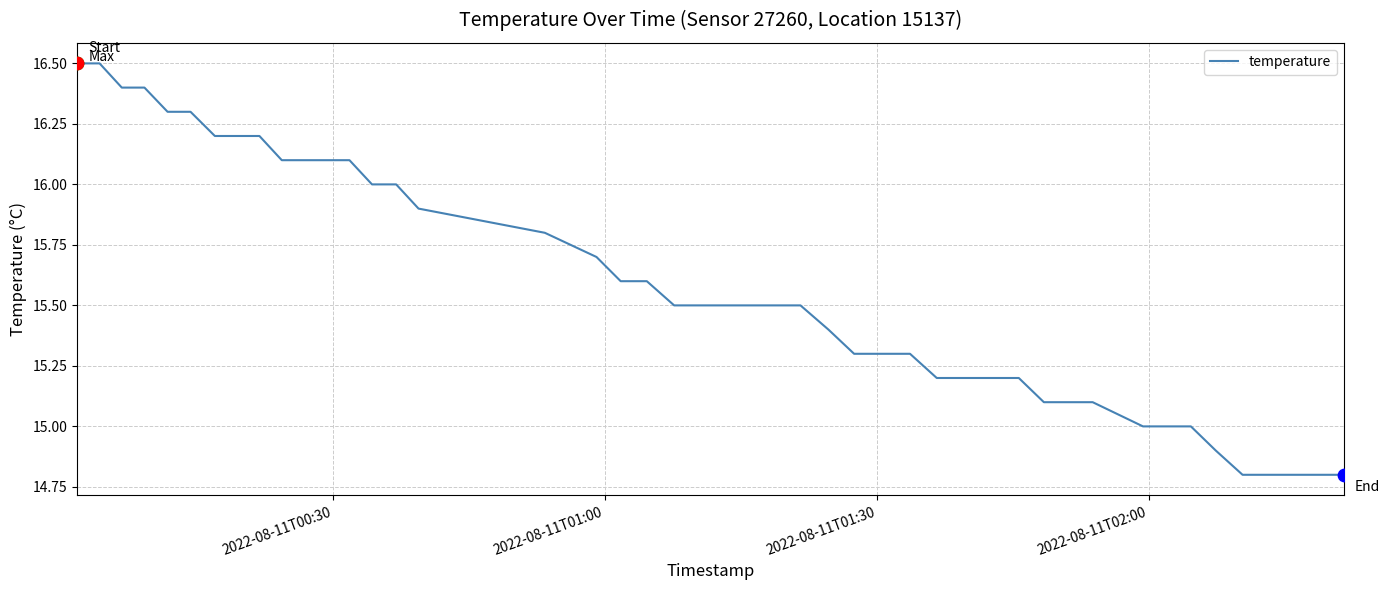

What is the smallest value displayed?

14.8